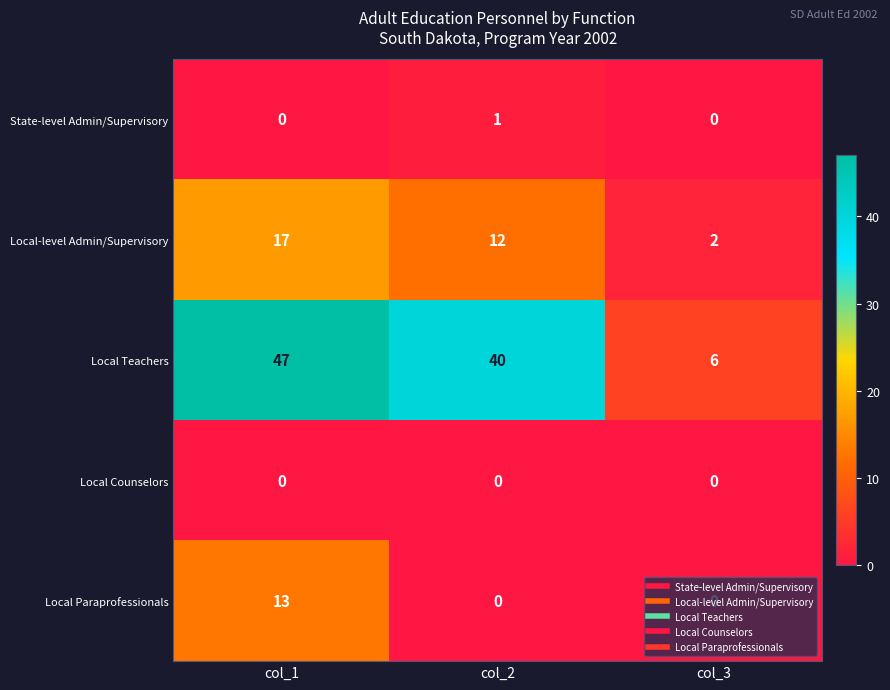

What is the difference between the maximum and minimum values in the Local Paraprofessionals series?

13